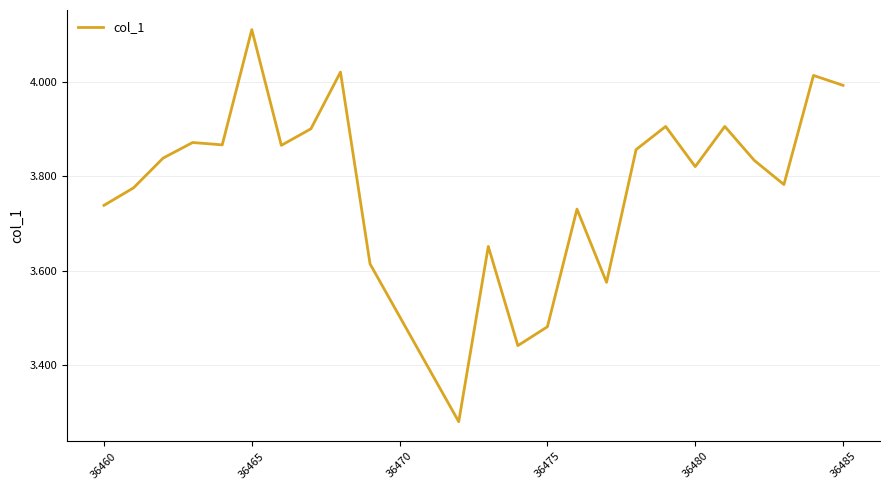

What is the difference between the maximum and minimum values?

0.8